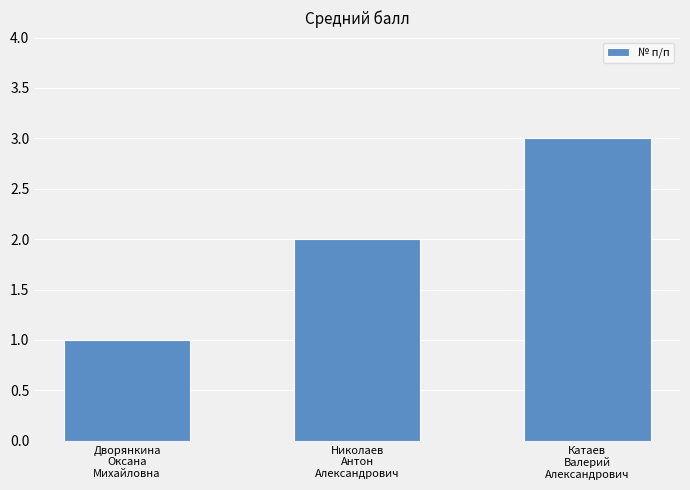

The value at Дворянкина
Оксана
Михайловна is 0. True or false?

False